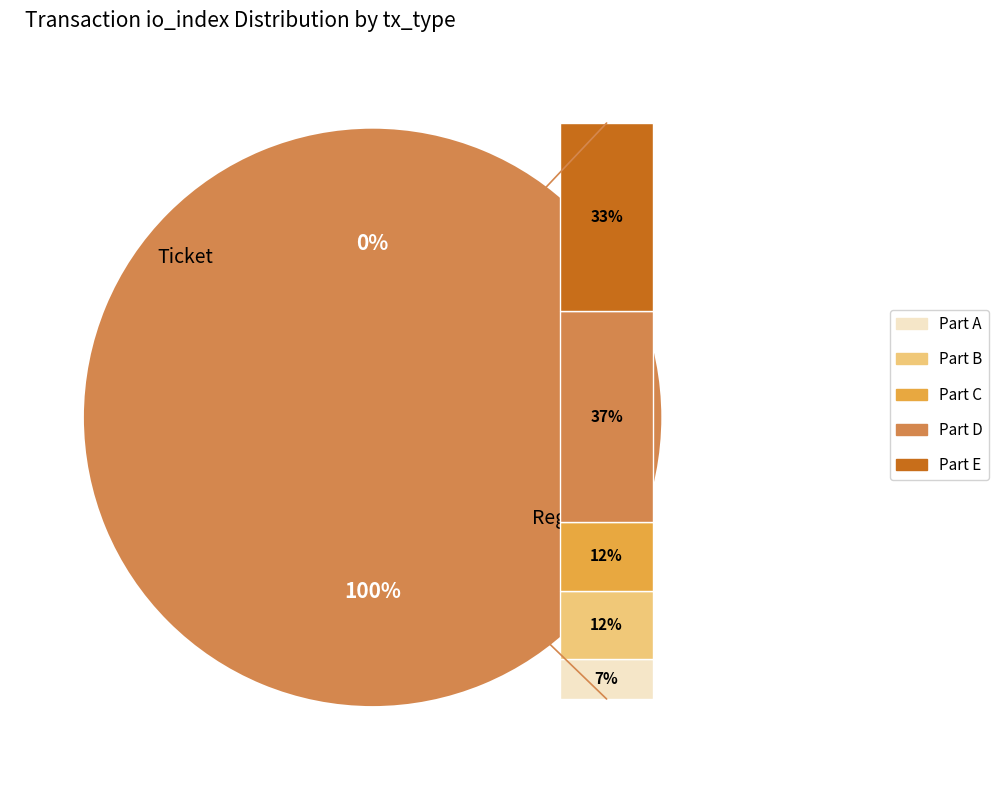

Which slice is the smallest?

Ticket